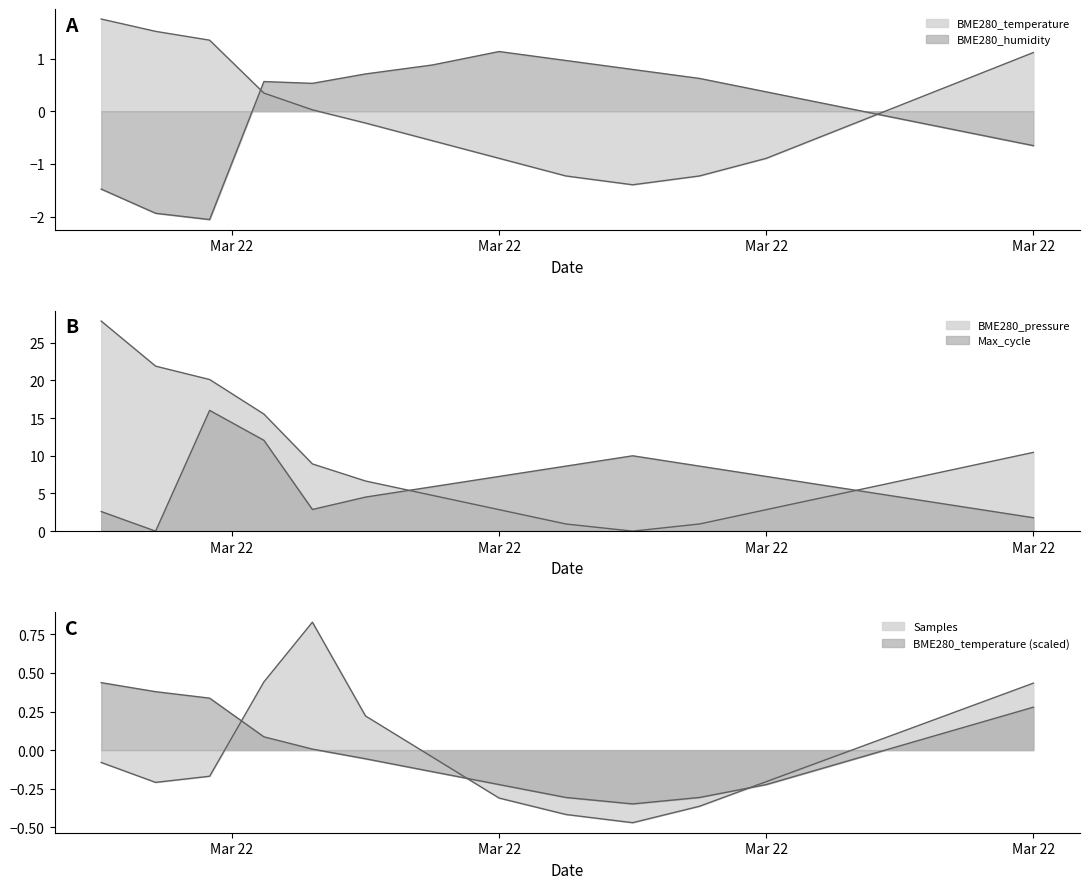

What is the difference between the second highest and minimum values in the BME280_pressure series?

21.9